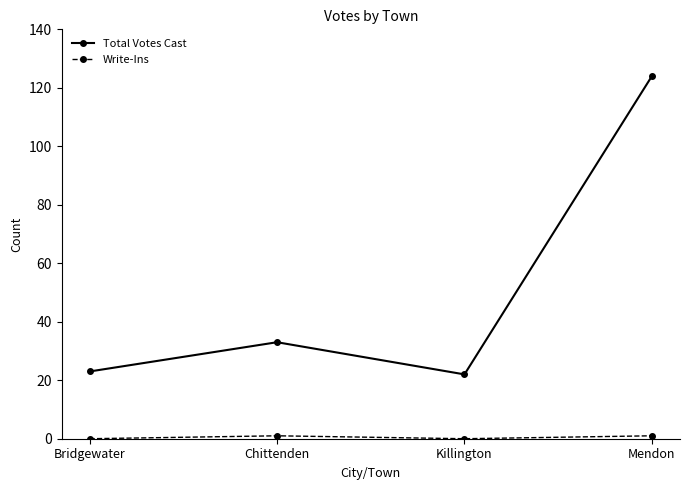

In Total Votes Cast, how many points are higher than both neighbors (excluding endpoints)?

1